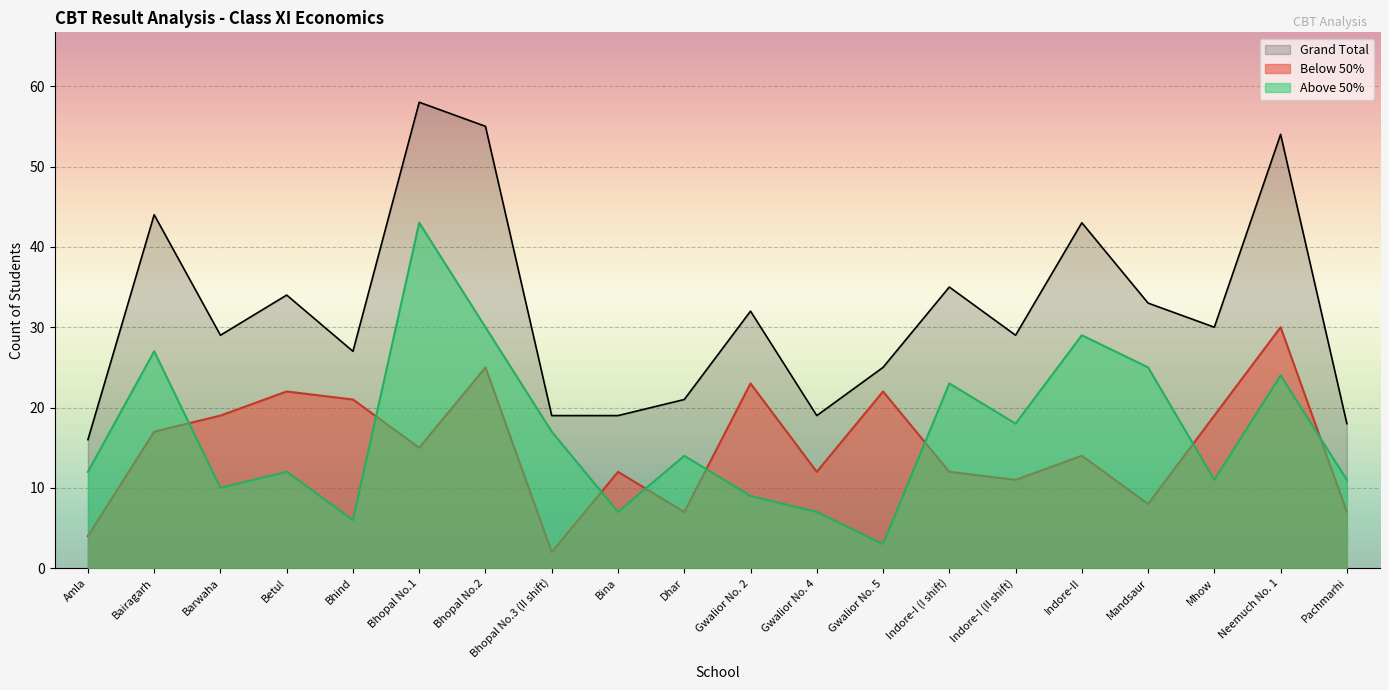

What is the label of the 8th point from the right?

Gwalior No. 5